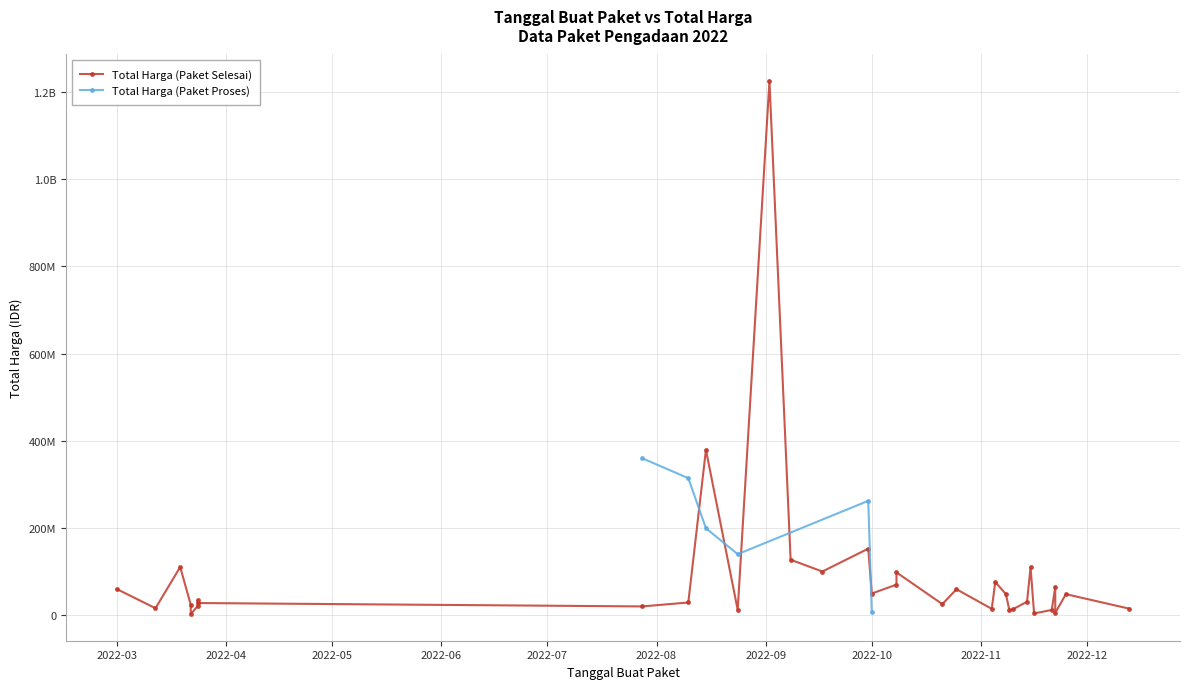

Where do Total Harga (Paket Selesai) and Total Harga (Paket Proses) first cross each other?

2022-08-10 and 2022-08-15